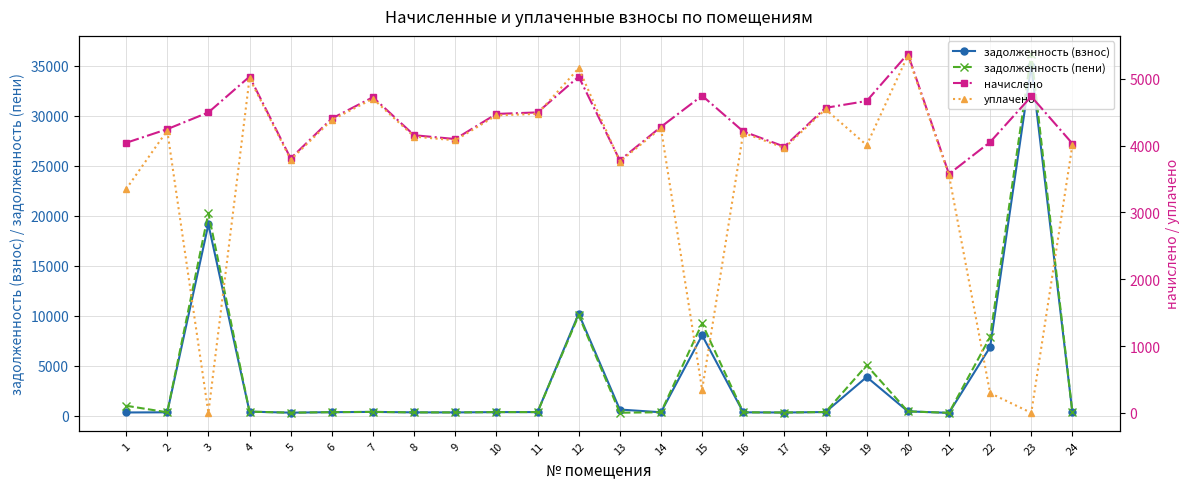

List the series in order of their overall mean, lowest first.

уплачено, задолженность (взнос), задолженность (пени), начислено